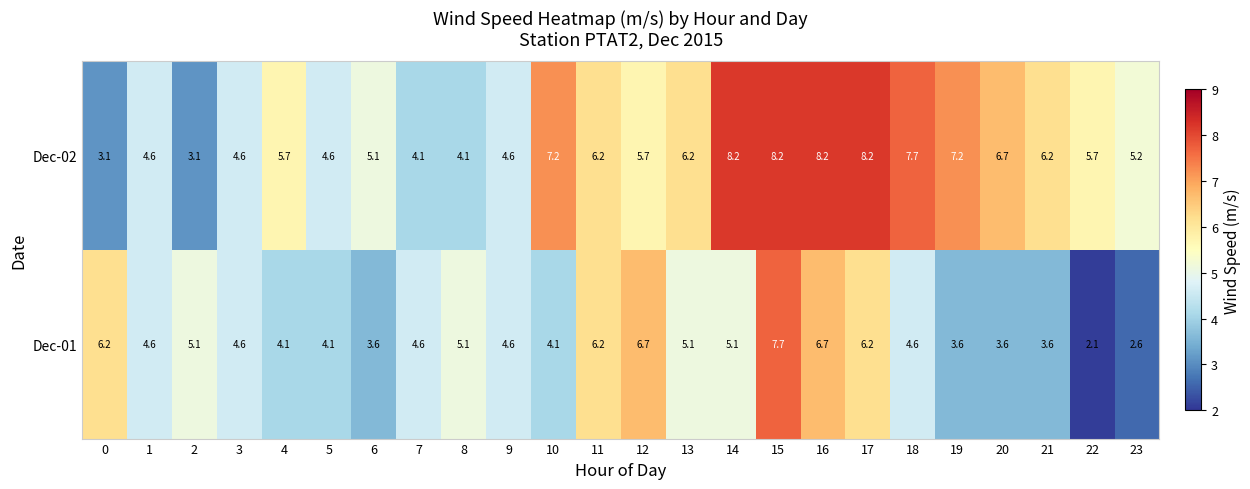

At which label does Dec-02 first exceed 5?

4